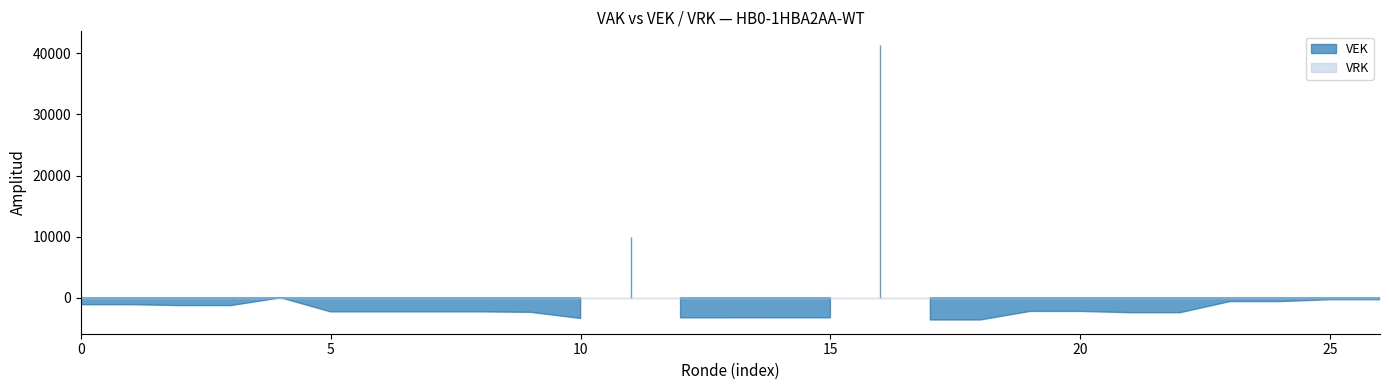

How many lines are shown in the chart?

2